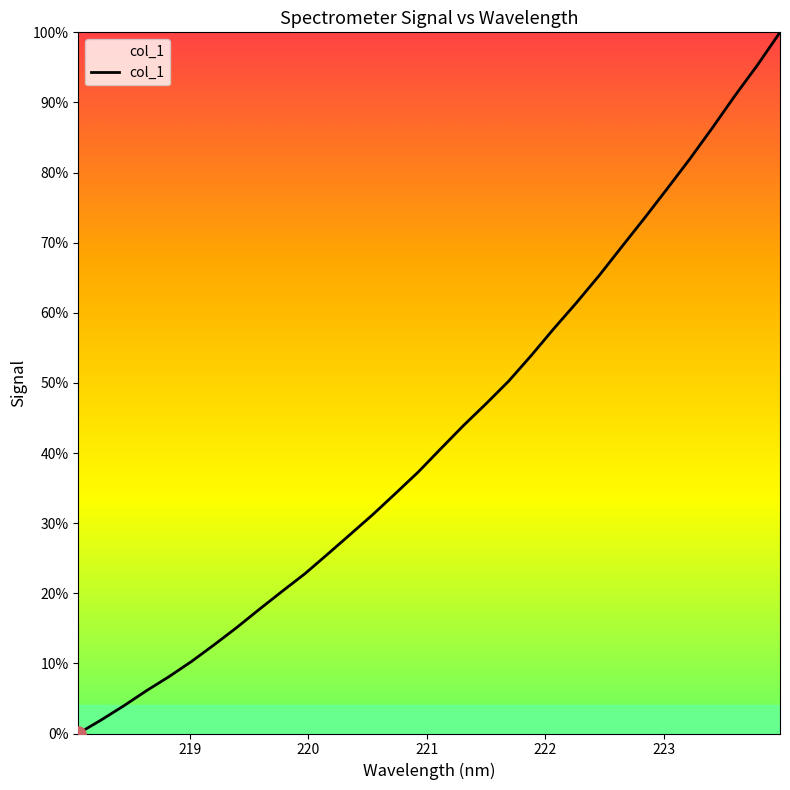

What is the difference between the maximum and minimum values?

100.0